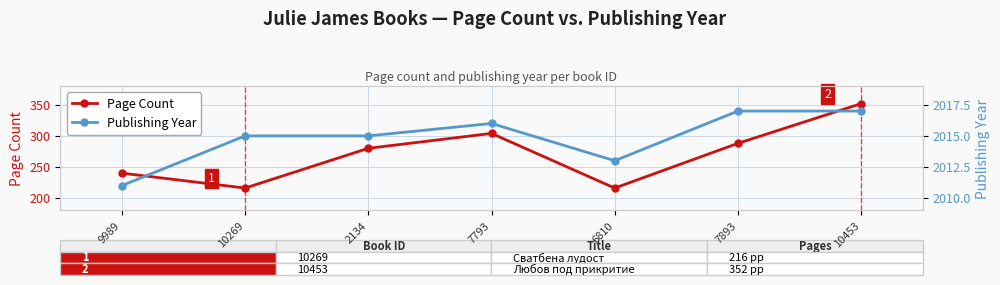

Reading right to left, extract all data points from this chart.

Page Count: 10453=352	7893=288	6810=216	7793=304	2134=280	10269=216	9989=240
Publishing Year: 10453=2017	7893=2017	6810=2013	7793=2016	2134=2015	10269=2015	9989=2011